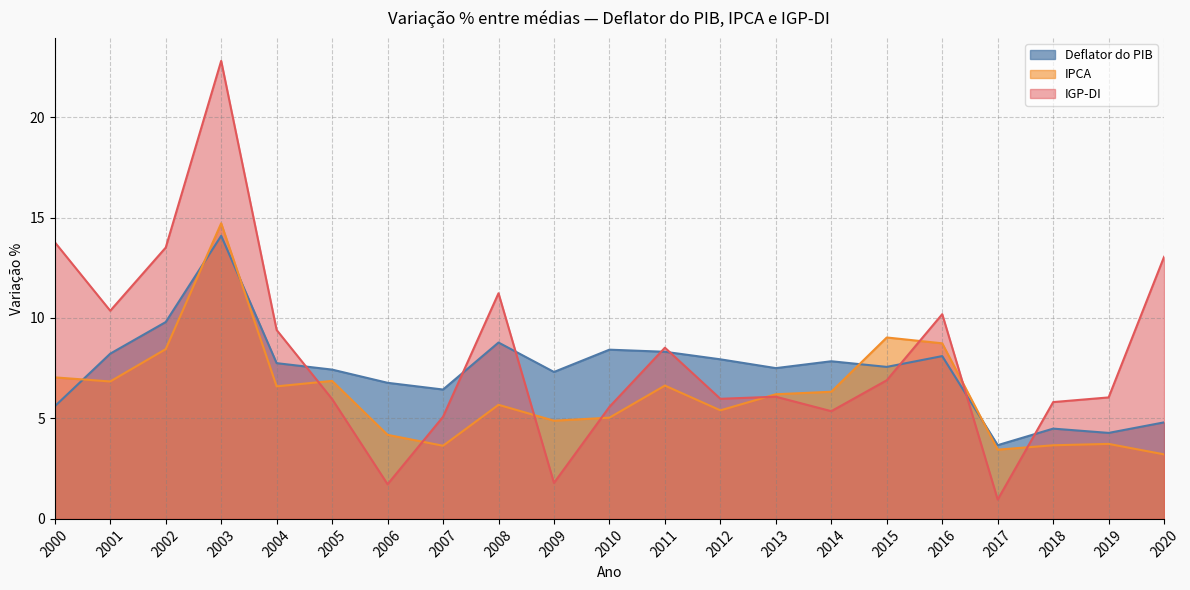

Where is the first local maximum for IPCA?

2003